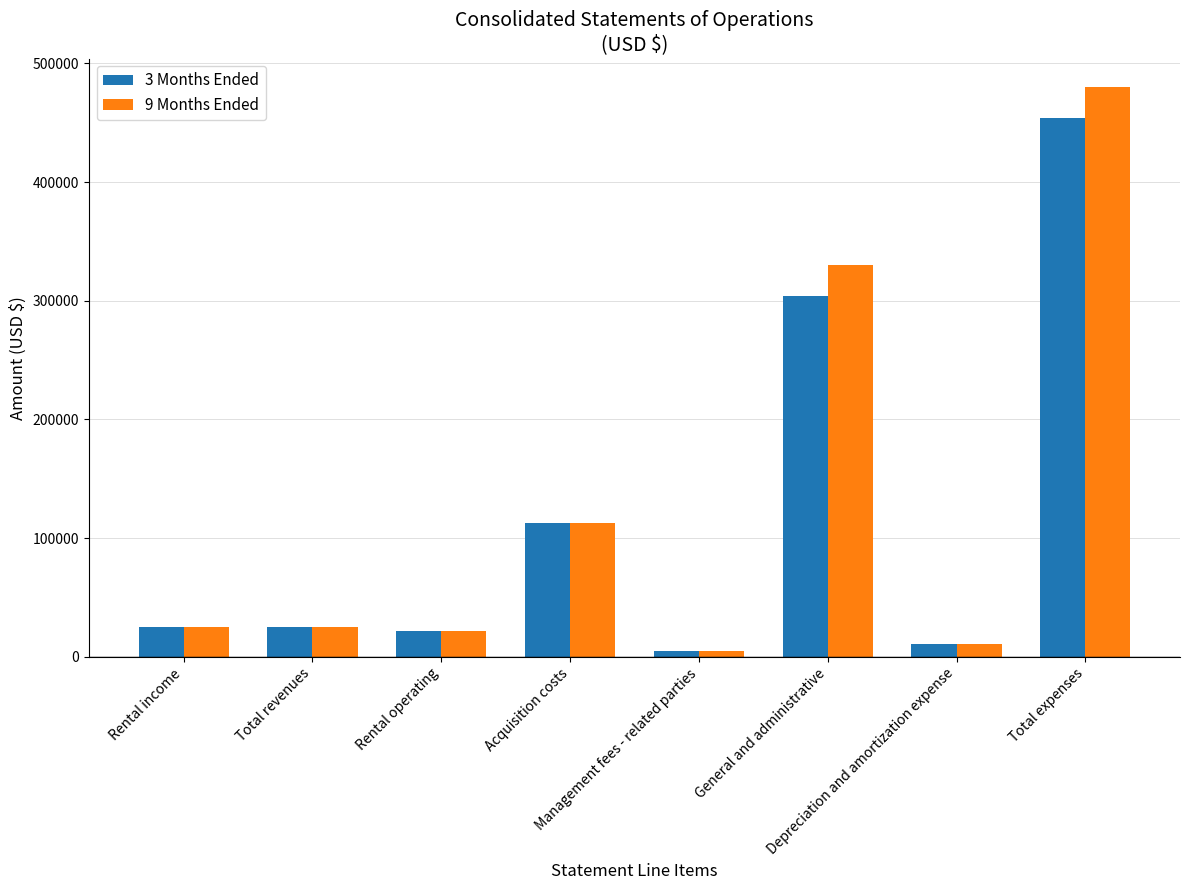

What is the total value across all series at Total revenues?

50356